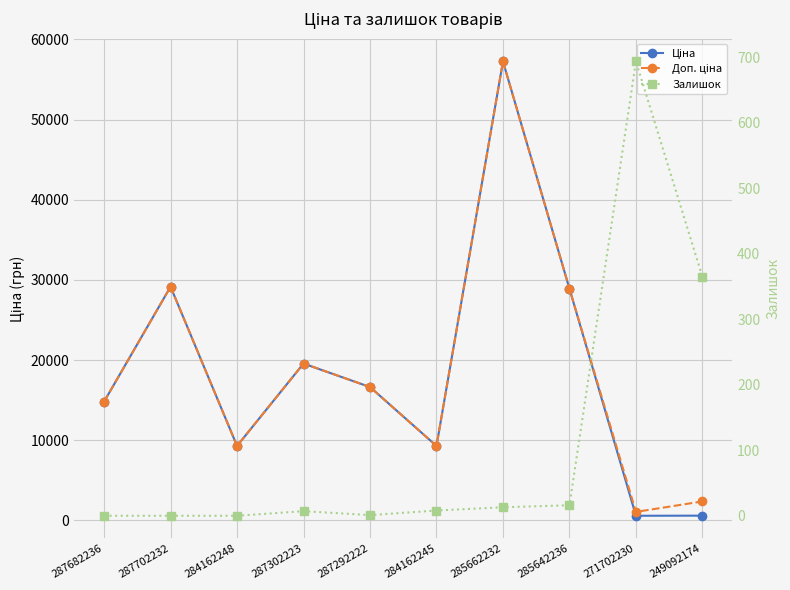

What position from the left is 287302223?

4